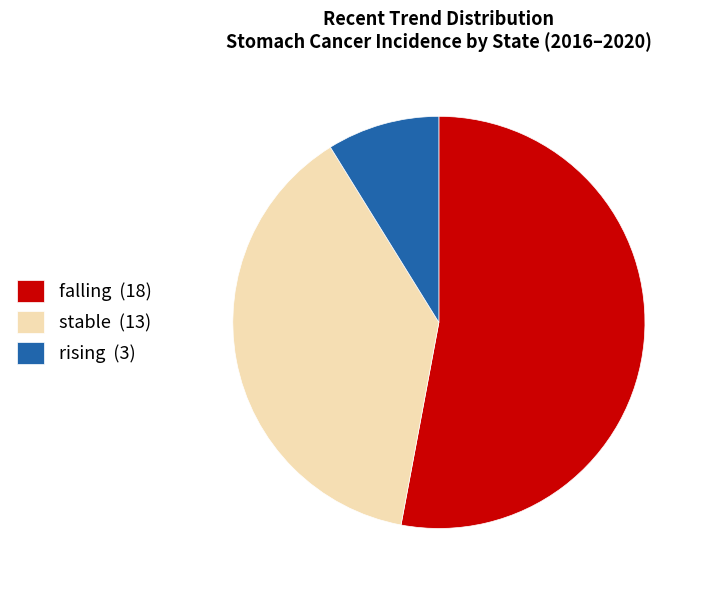

How many segments does this pie chart have?

3